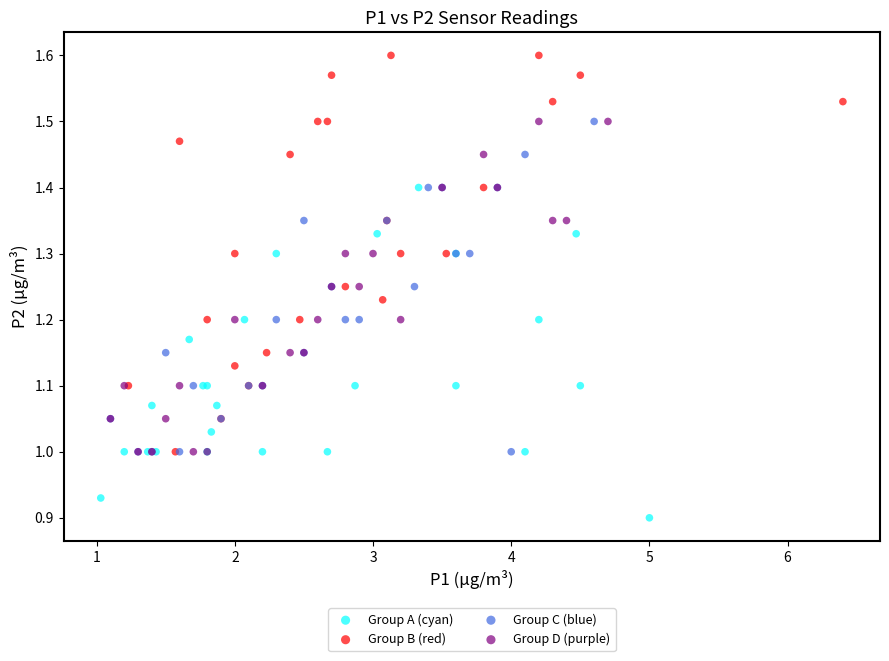

Which series contains the lowest Y value?

Group A (cyan)